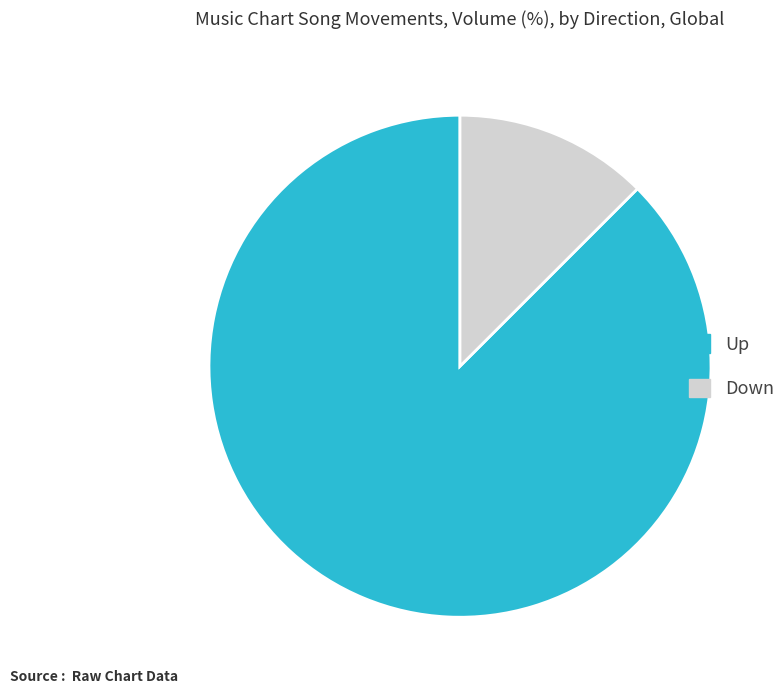

Is there a majority slice in this chart?

Yes